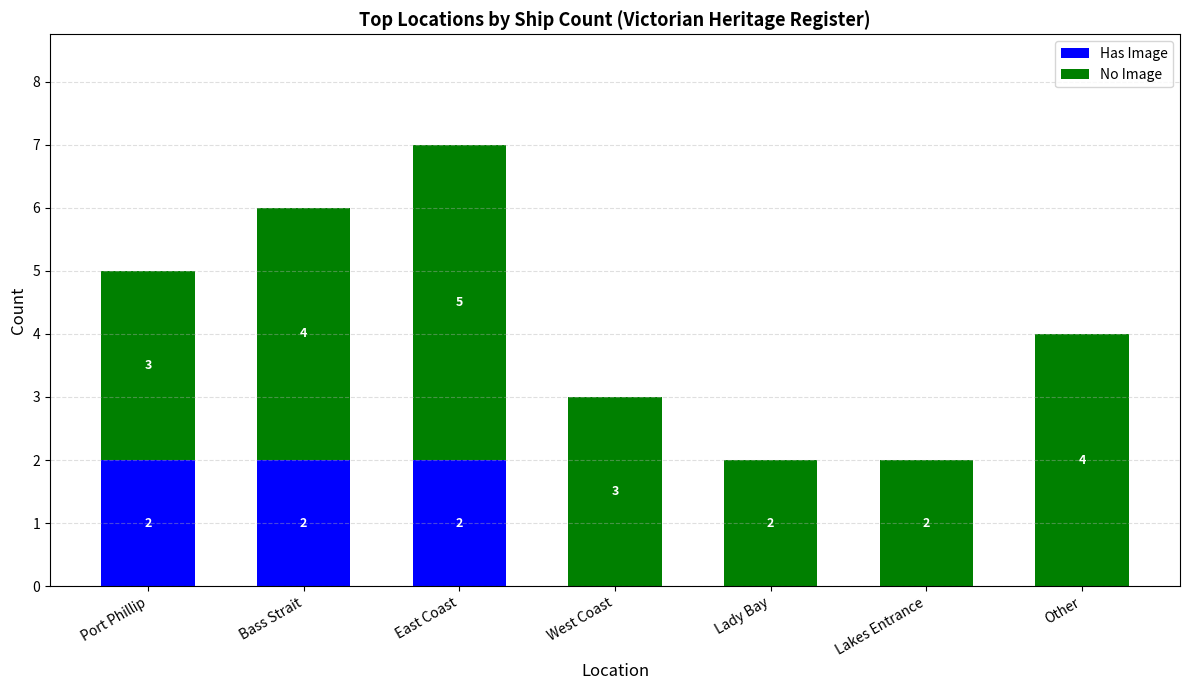

Reading left to right, what are the values for Has Image?

Port Phillip=2	Bass Strait=2	East Coast=2	West Coast=0	Lady Bay=0	Lakes Entrance=0	Other=0